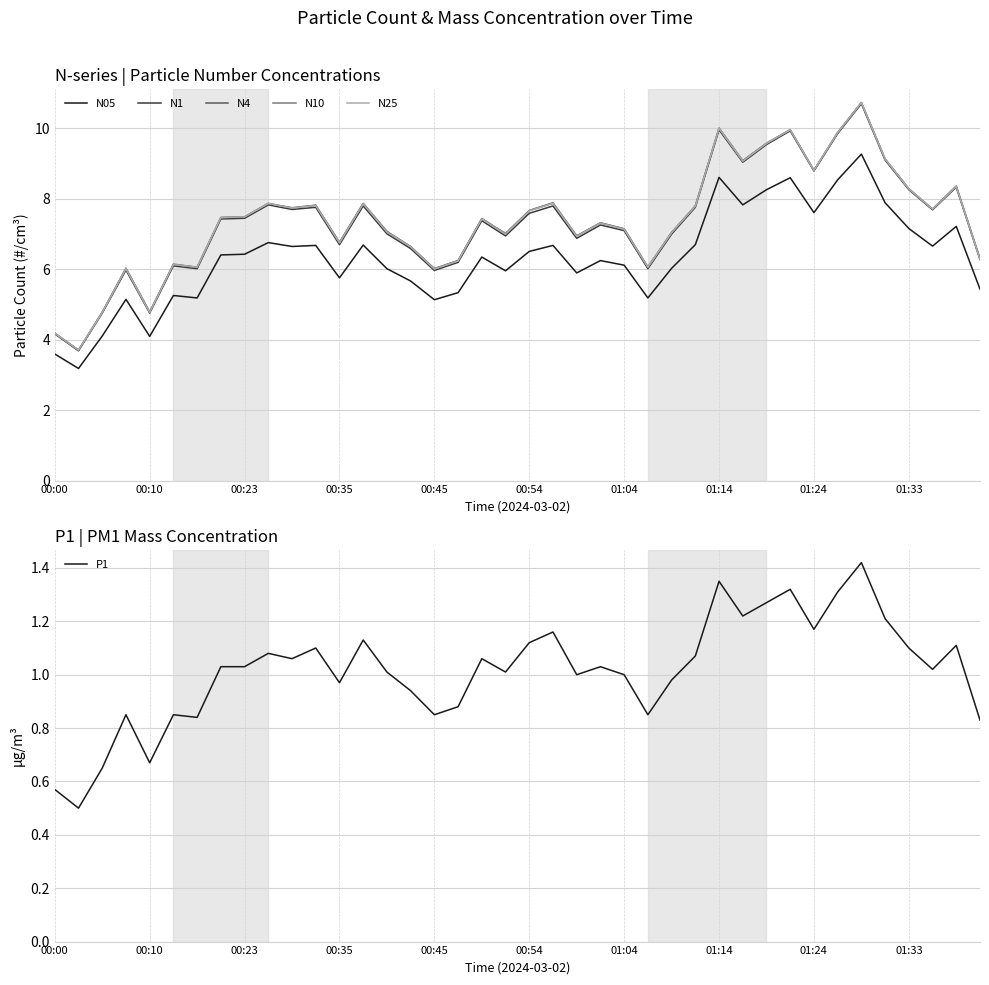

What is the maximum value for N05?

9.3